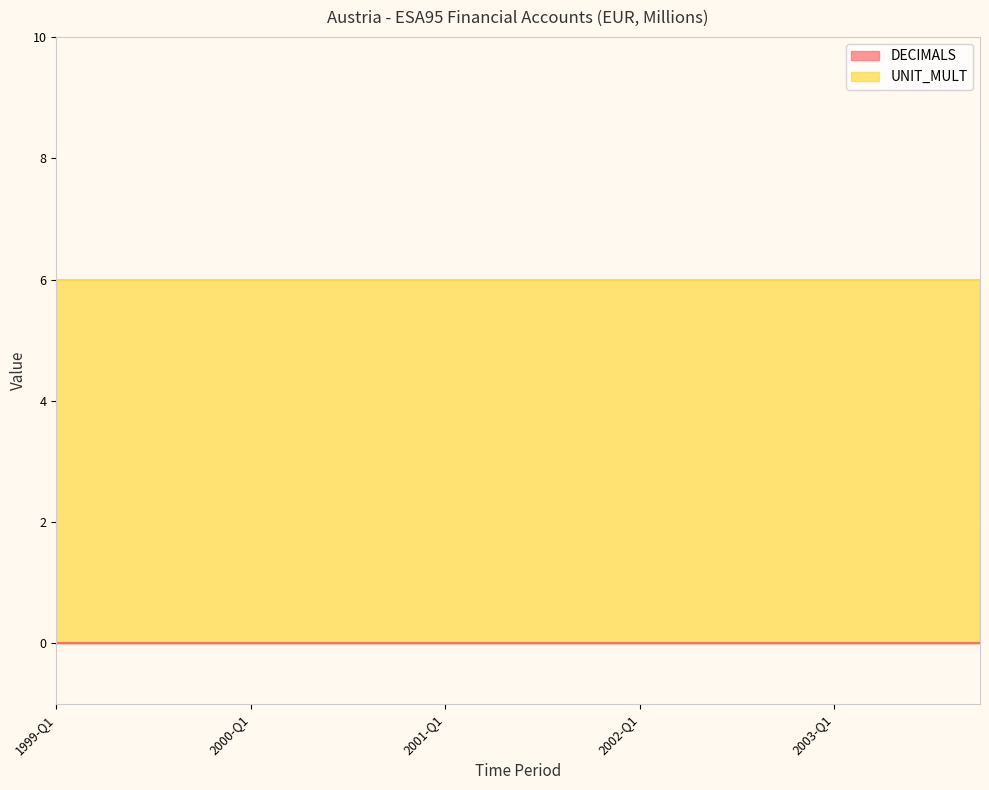

What is the label of the 11th point from the left?

2001-Q3